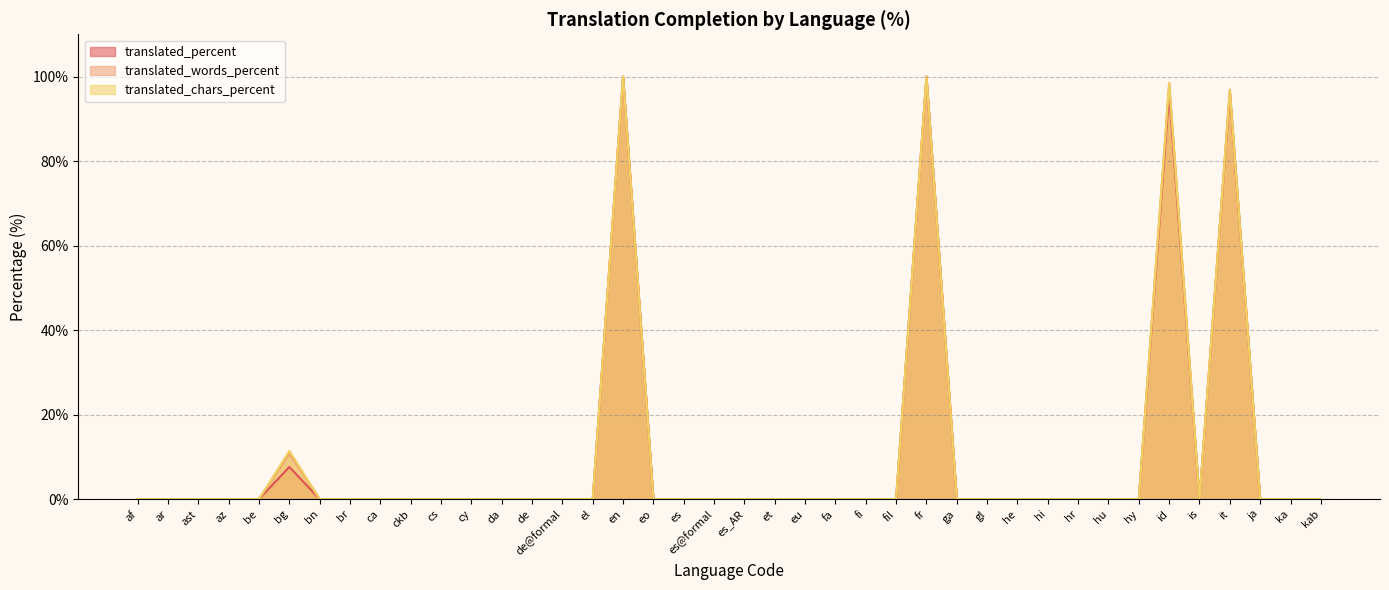

The value of translated_chars_percent at ar is -50.3. True or false?

False